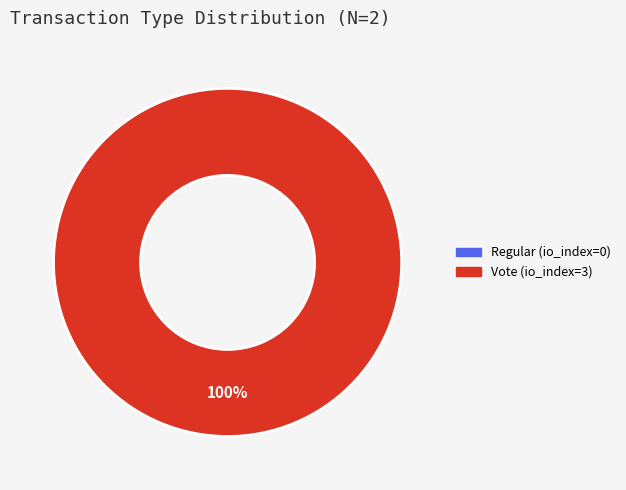

To the nearest percent, what is the difference between the Vote (io_index=3) and Regular (io_index=0) slice percentages?

100%